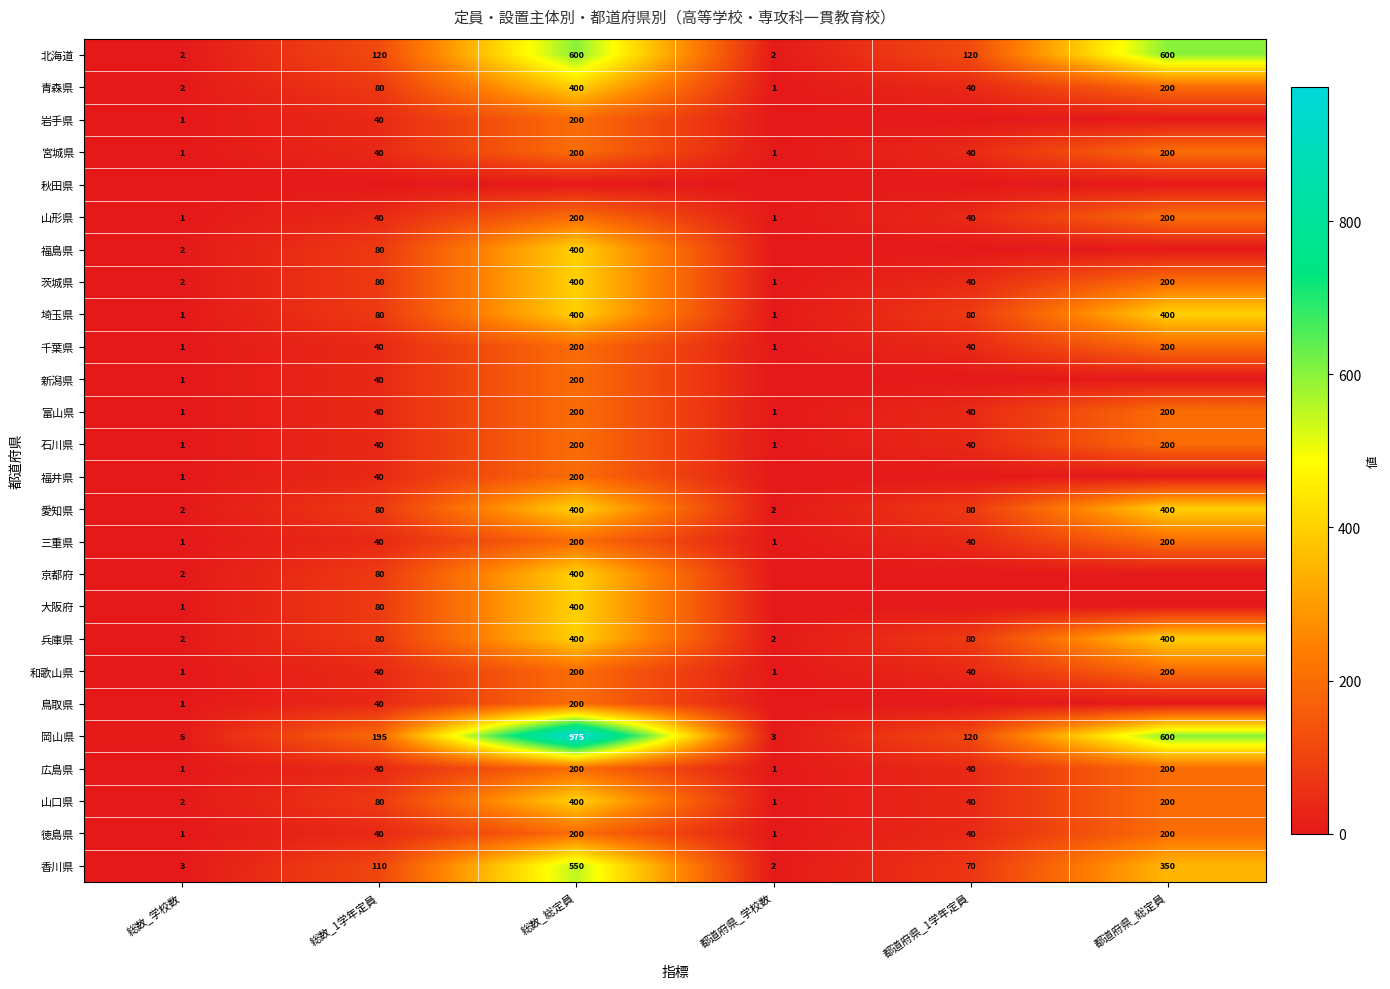

What is the greatest value displayed?

975